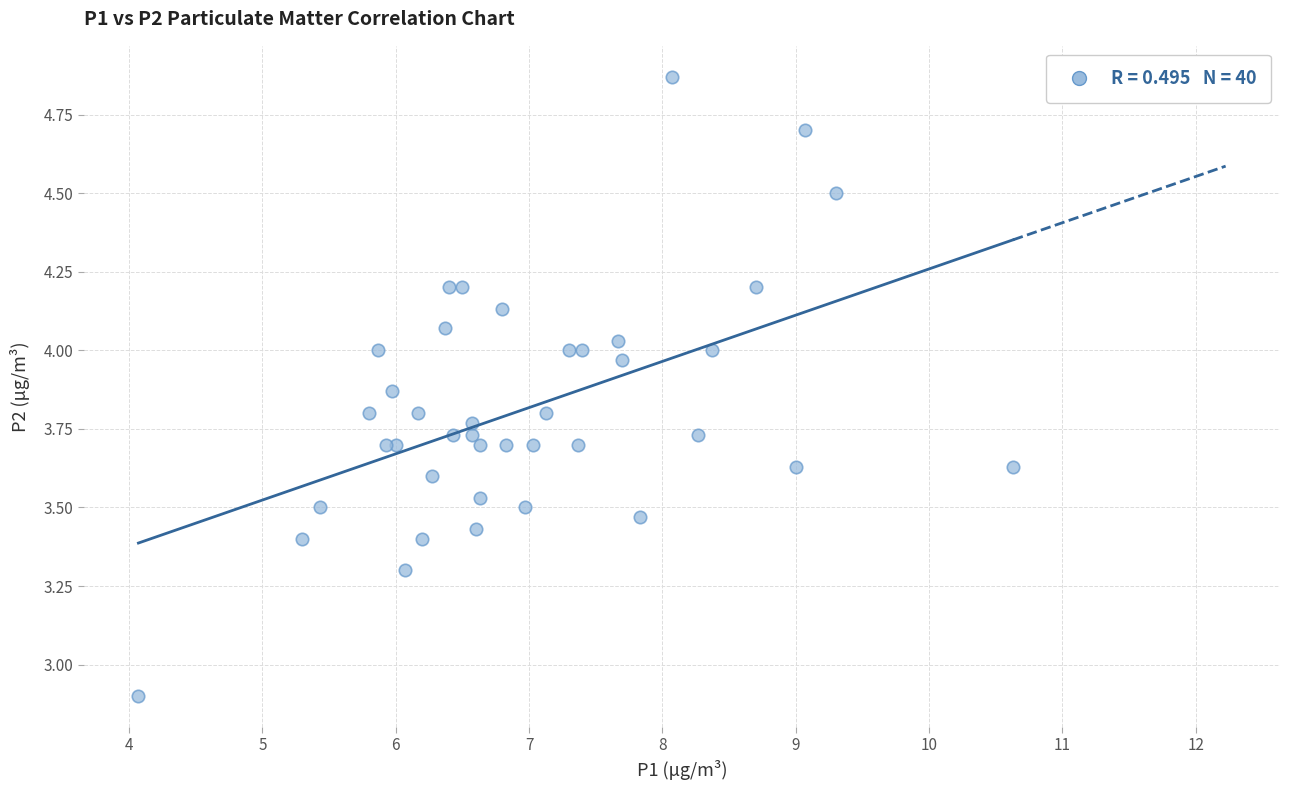

What Y value in the scatter plot is closest to 3?

2.9